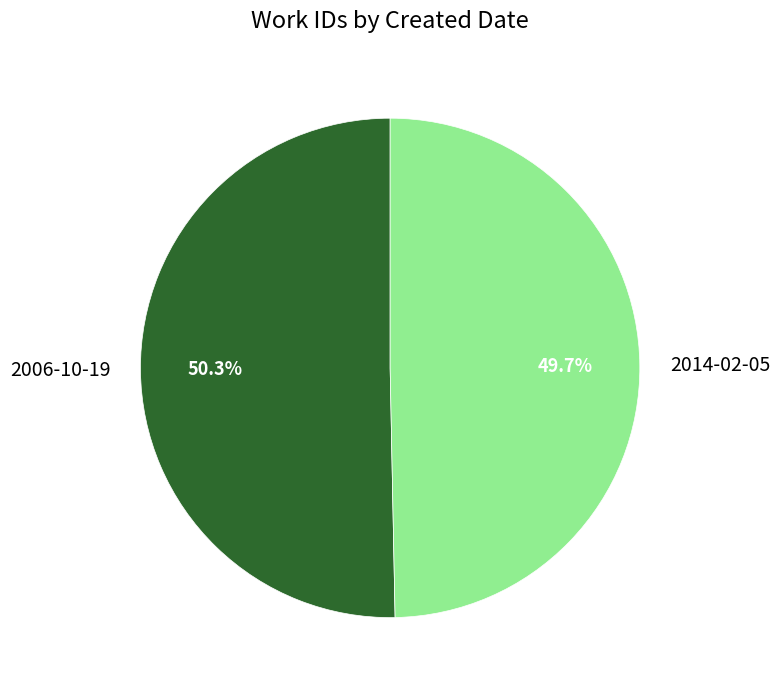

To the nearest percent, what percentage of the pie is 2014-02-05?

50%